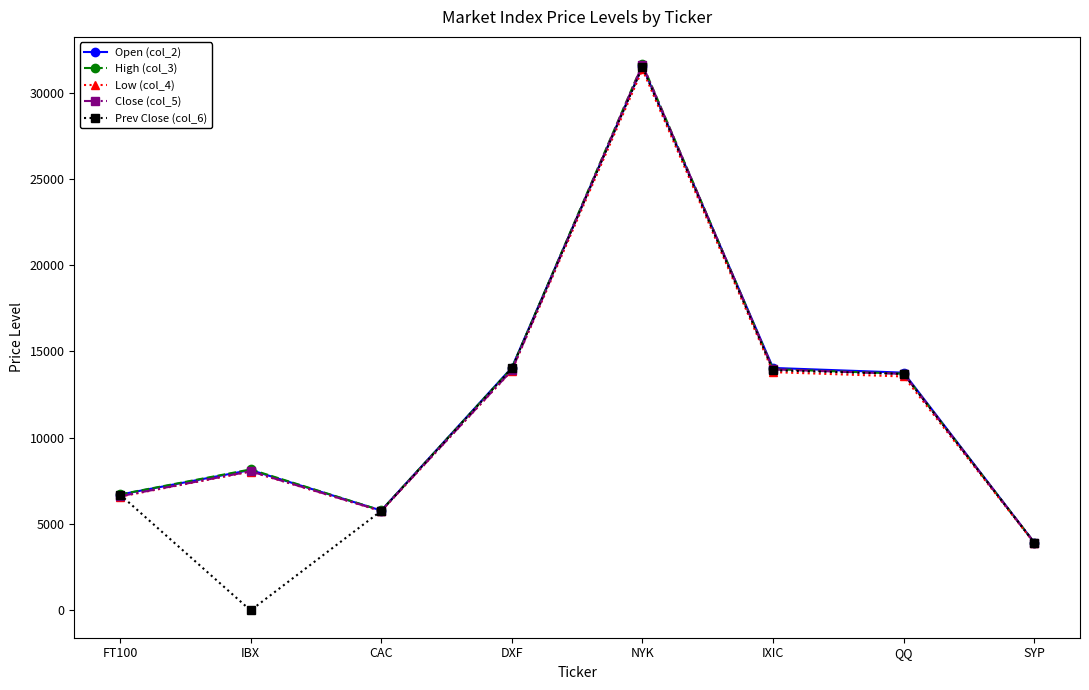

What is the total value across all series at NYK?

157603.2